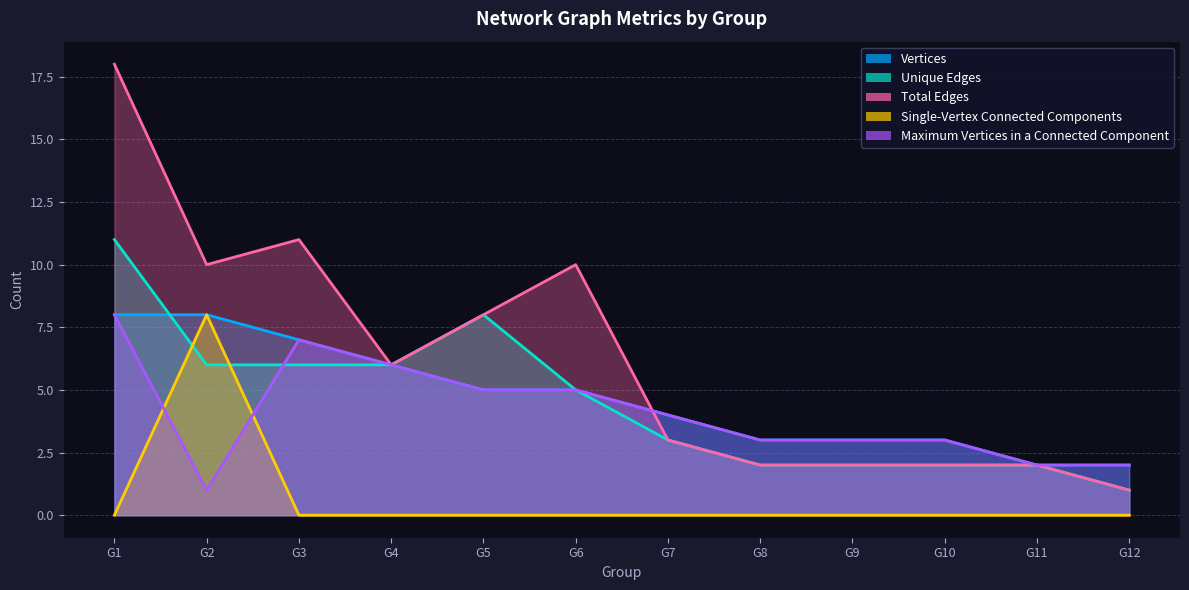

At which label does Total Edges first exceed 6?

G1